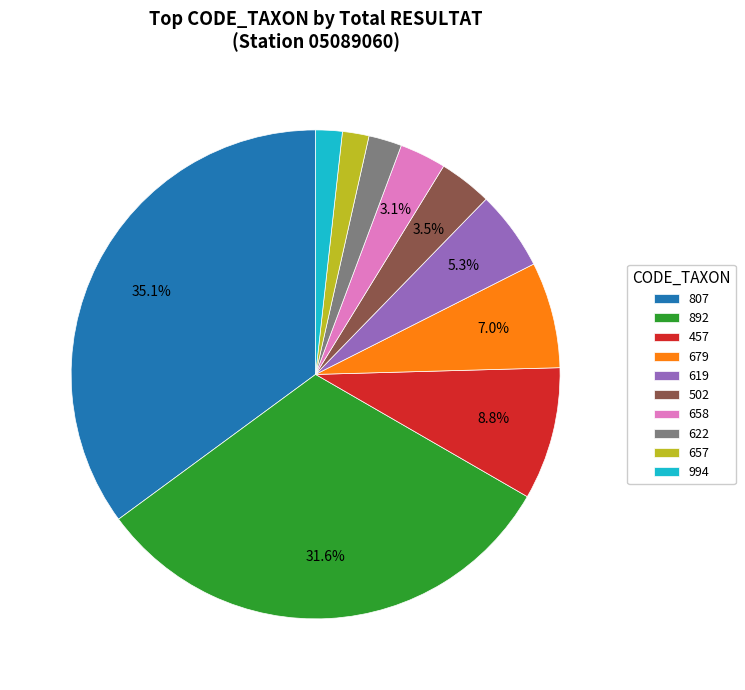

To the nearest percent, what is the difference between the largest and smallest slice percentages?

33%